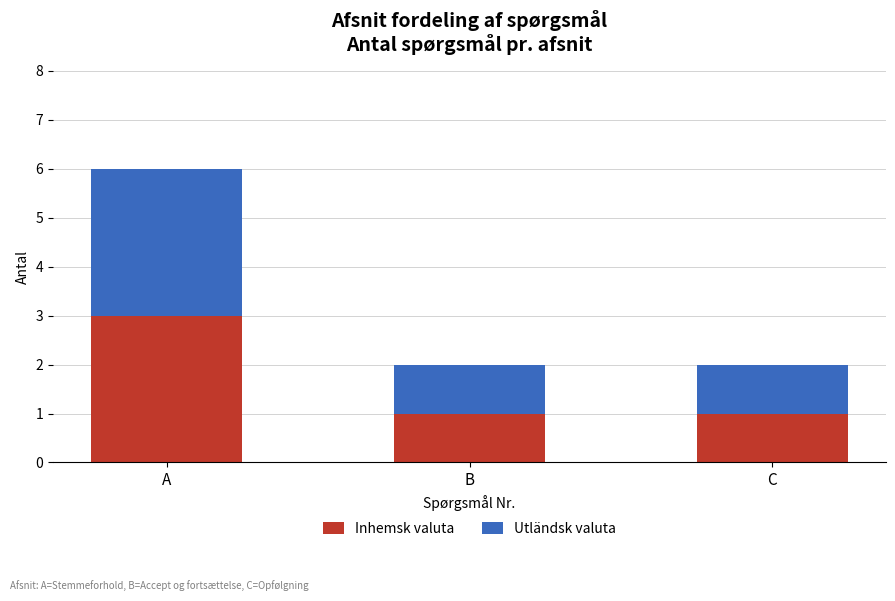

Reading left to right, transcribe the values for Inhemsk valuta.

A=3	B=1	C=1